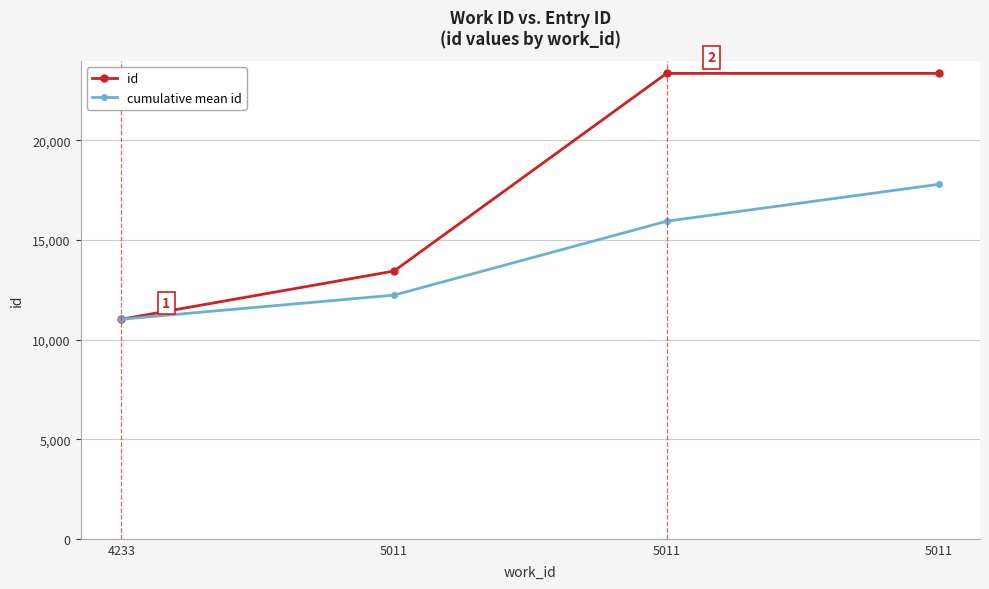

Read the id value at 4233.

11020.0